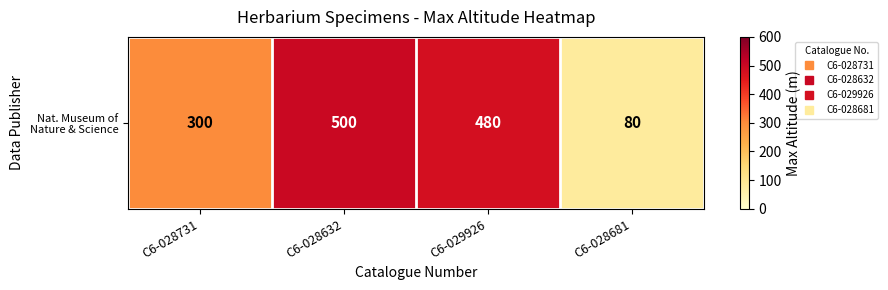

At which label is the value closest to 290?

C6-028731